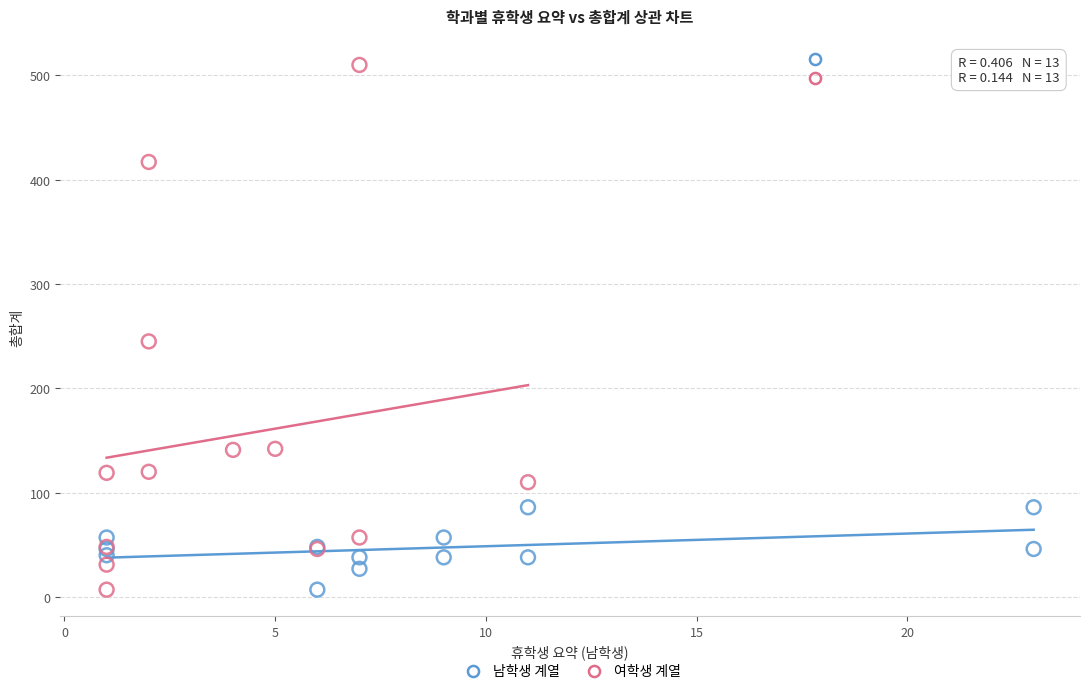

What are all the series names shown in the legend?

남학생 계열, 여학생 계열